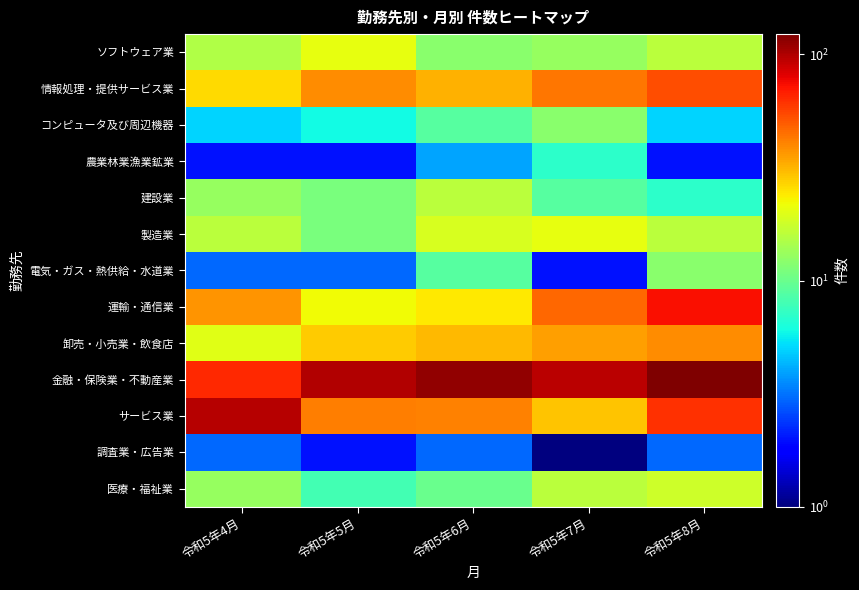

Which has a higher value, 令和5年8月 or 令和5年4月?

令和5年8月